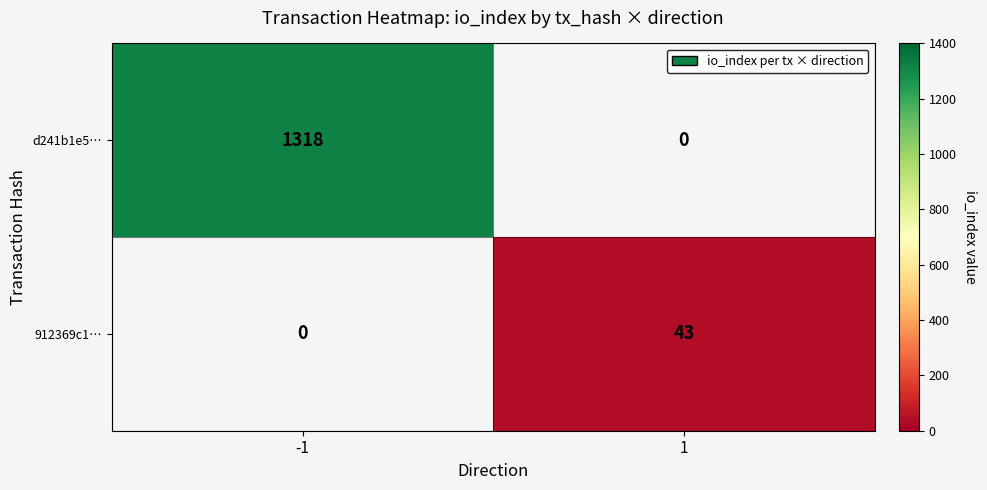

Is it true that 912369c1… equals 9 at 1?

False